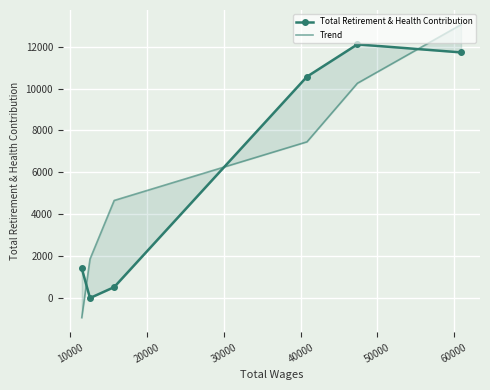

Rank the series by their maximum value, from lowest to highest.

Total Retirement & Health Contribution, Trend